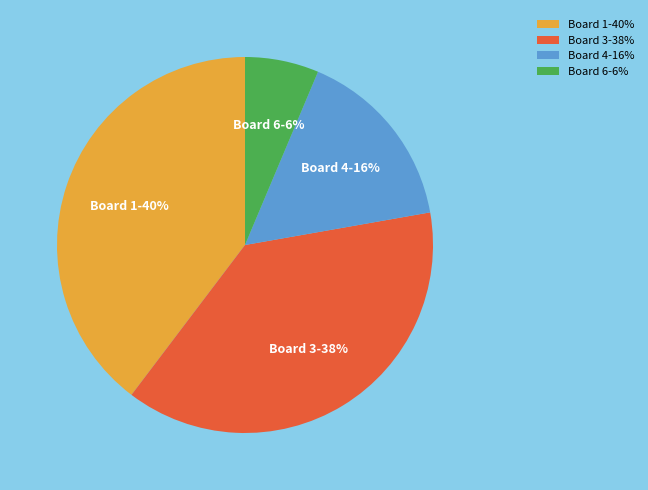

To the nearest percent, what is the combined percentage of Board 4 and Board 3?

54%